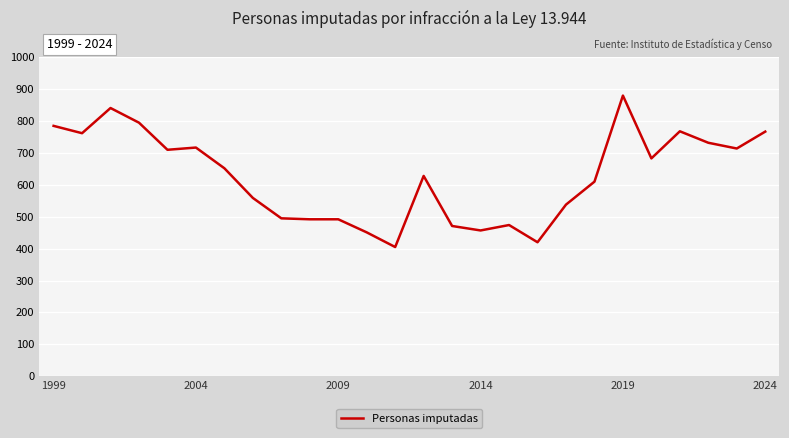

What is the difference between the maximum and minimum values?

475